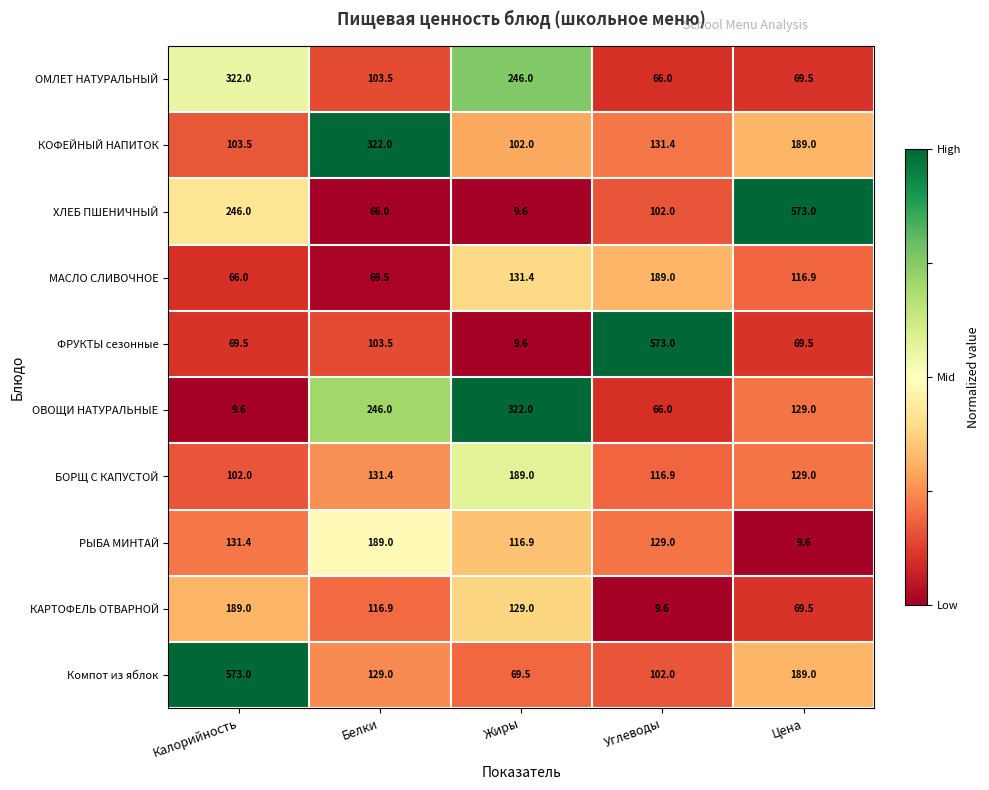

The value of БОРЩ С КАПУСТОЙ at Цена is 200.0. True or false?

False